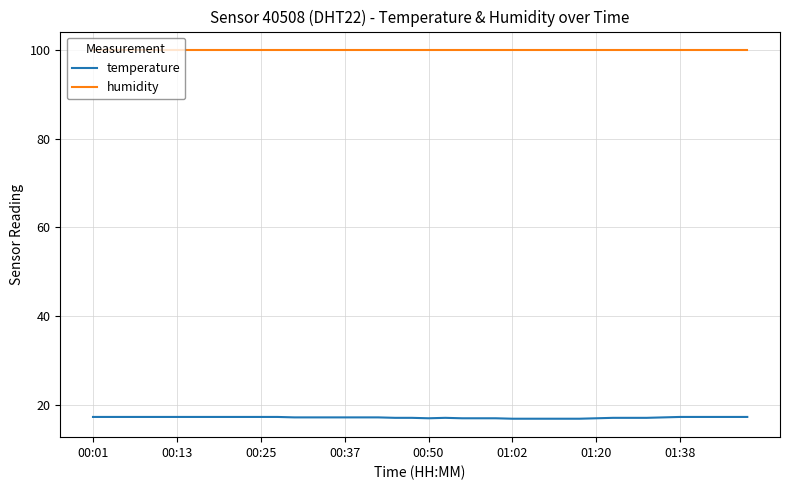

Rank the series by their maximum value, from highest to lowest.

humidity, temperature